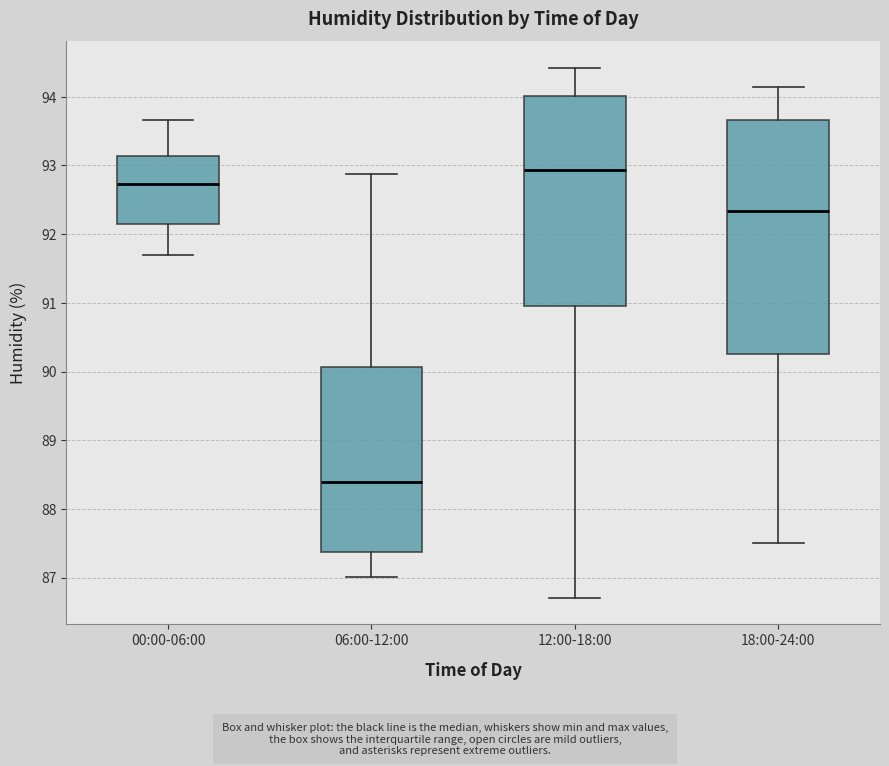

Which box's median line is the highest?

12:00-18:00